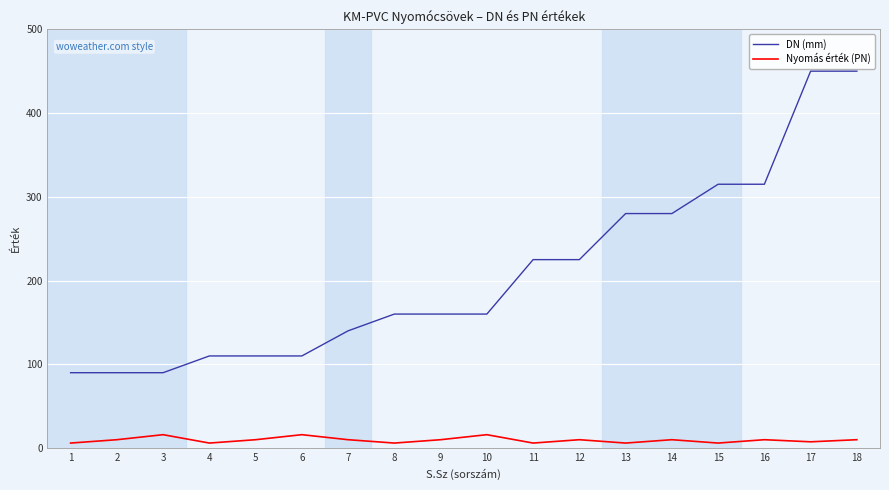

What is the sum of the Nyomás érték (PN) values at 10 and 7?

26.0